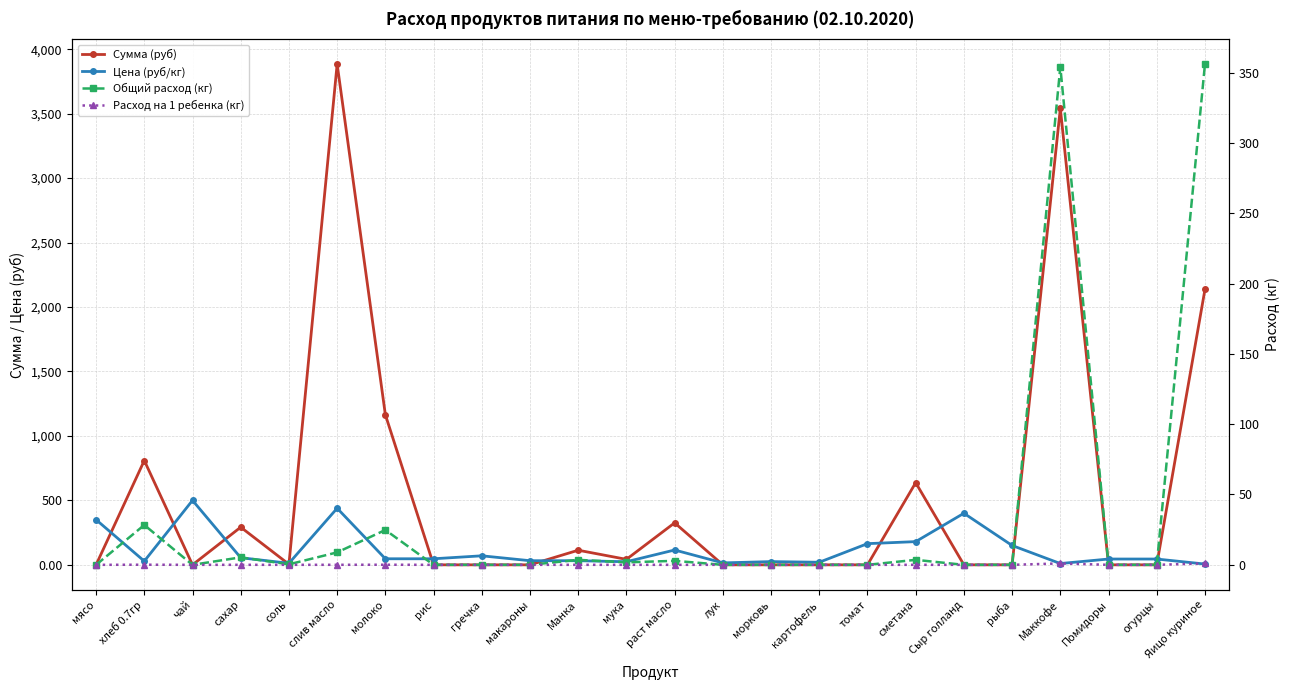

What is the value of the Цена (руб/кг) point at the 20th from the left?

150.0